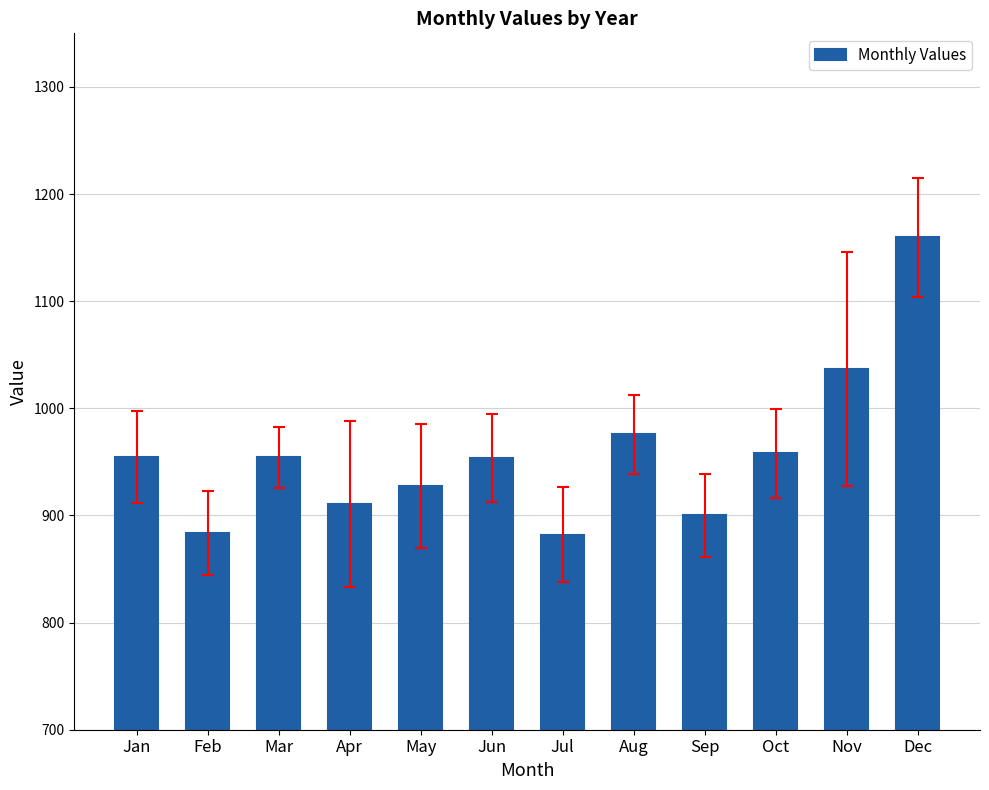

Between Jun and Dec, which is larger?

Dec